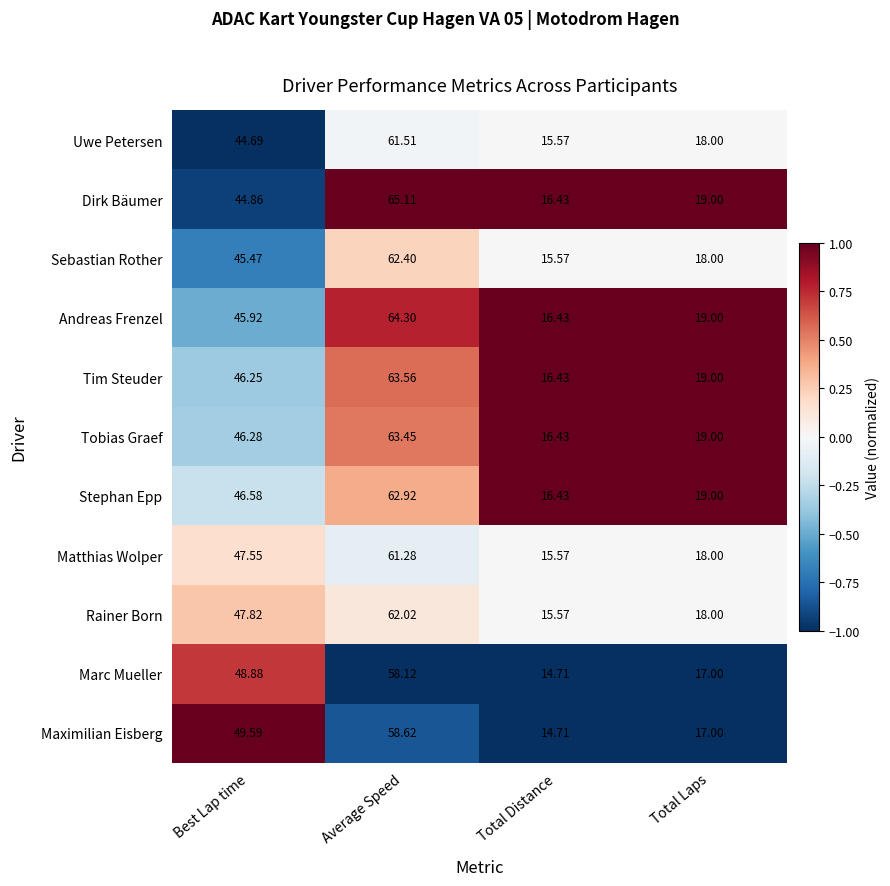

List the series in order of their peak value, highest first.

Dirk Bäumer, Andreas Frenzel, Tim Steuder, Tobias Graef, Stephan Epp, Sebastian Rother, Rainer Born, Uwe Petersen, Matthias Wolper, Maximilian Eisberg, Marc Mueller